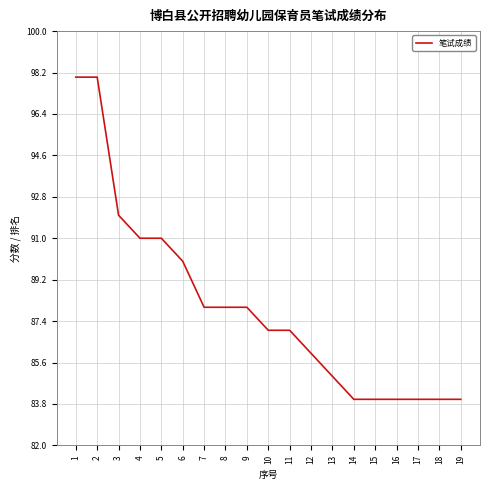

What is the maximum value shown in the chart?

98